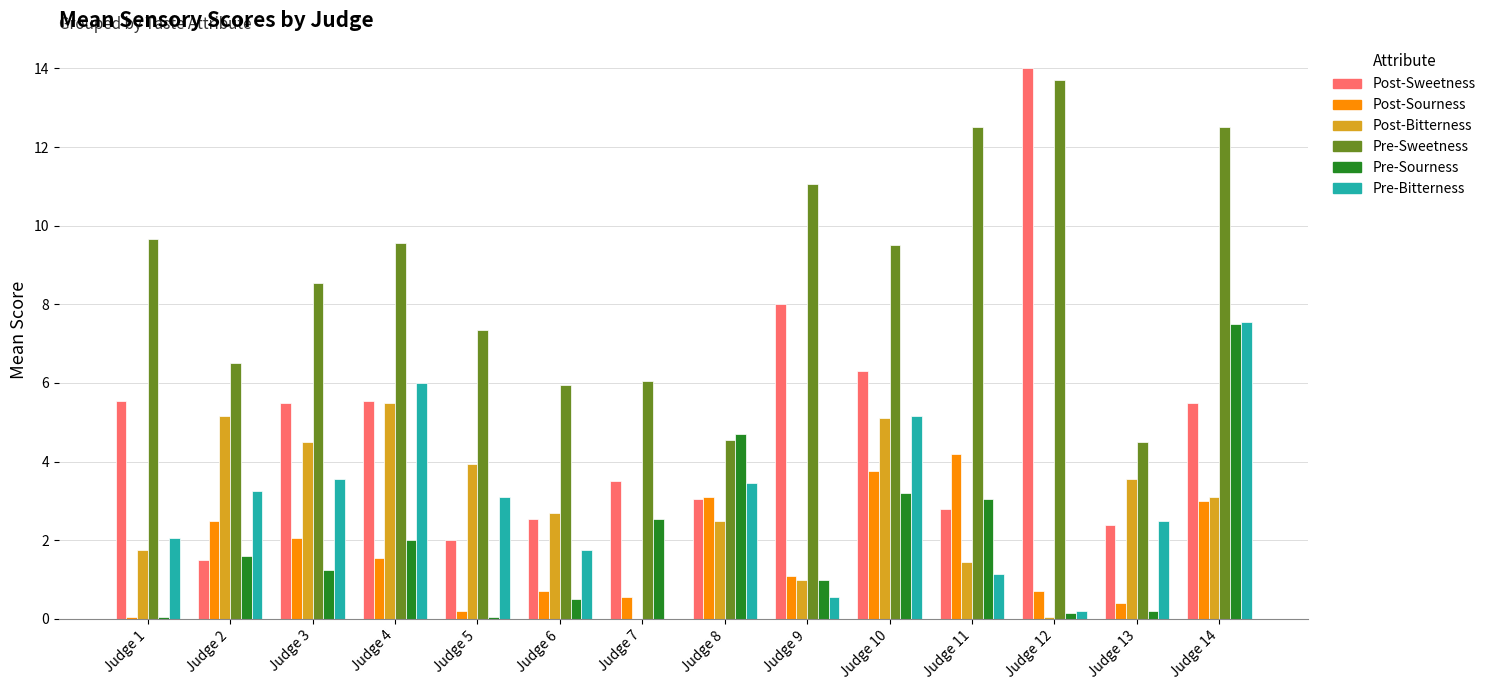

The value of Post-Sweetness at Judge 13 is 2.4. True or false?

True